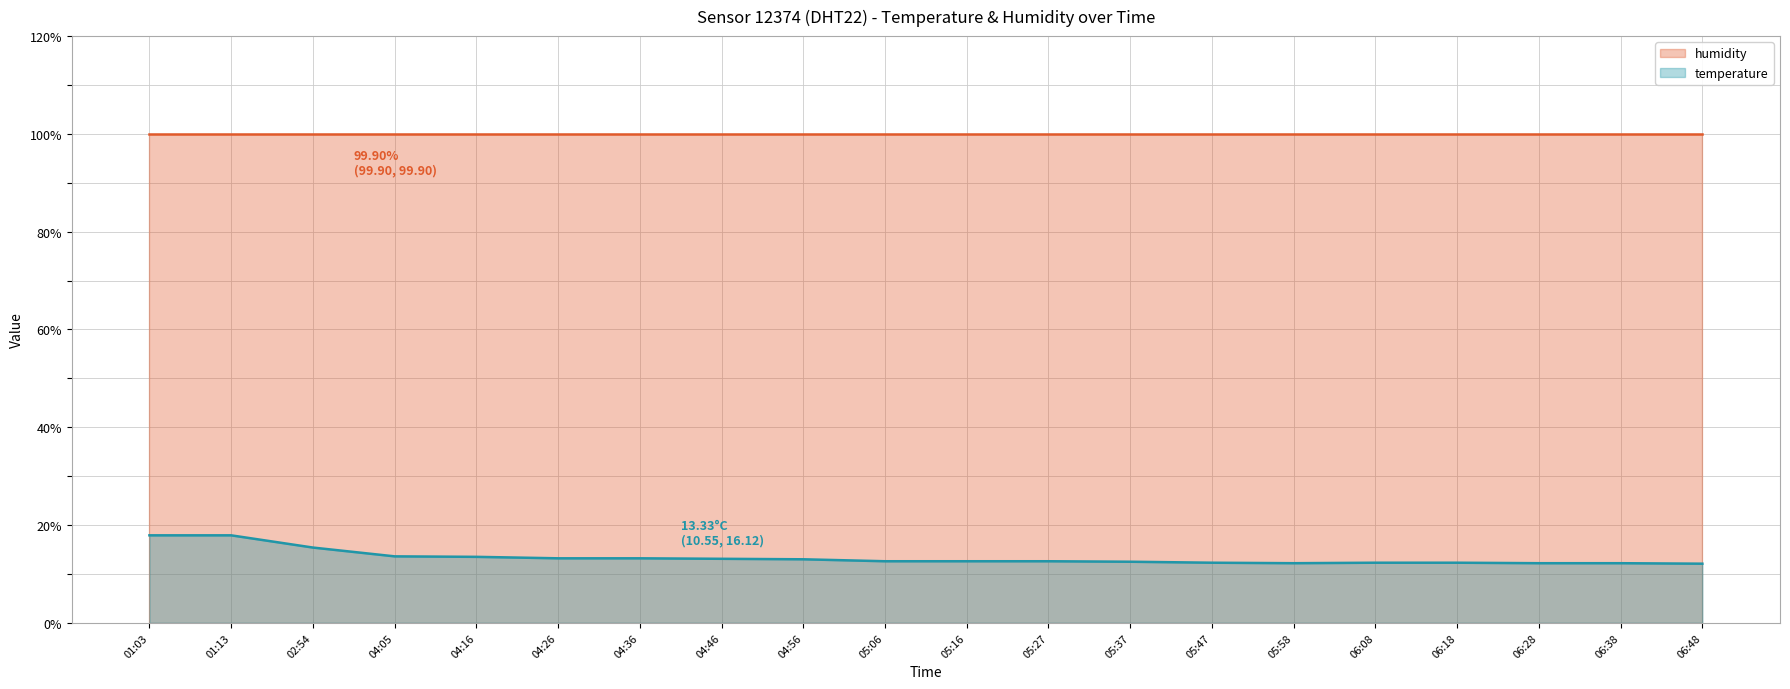

Is it true that the value at 02:54 is 15.4?

True